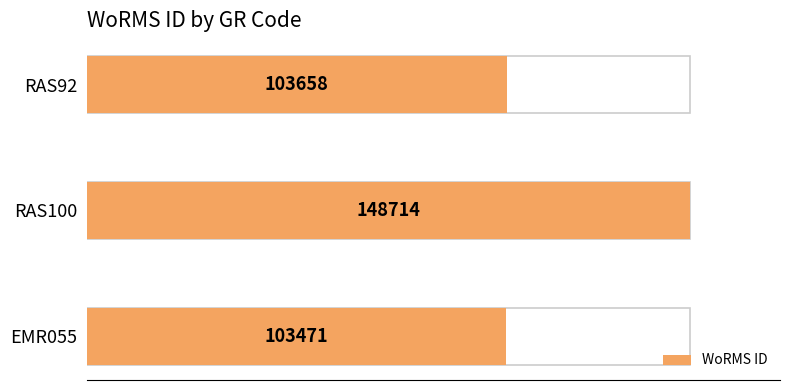

Reading left to right, transcribe all the data shown in this chart.

103471	148714	103658